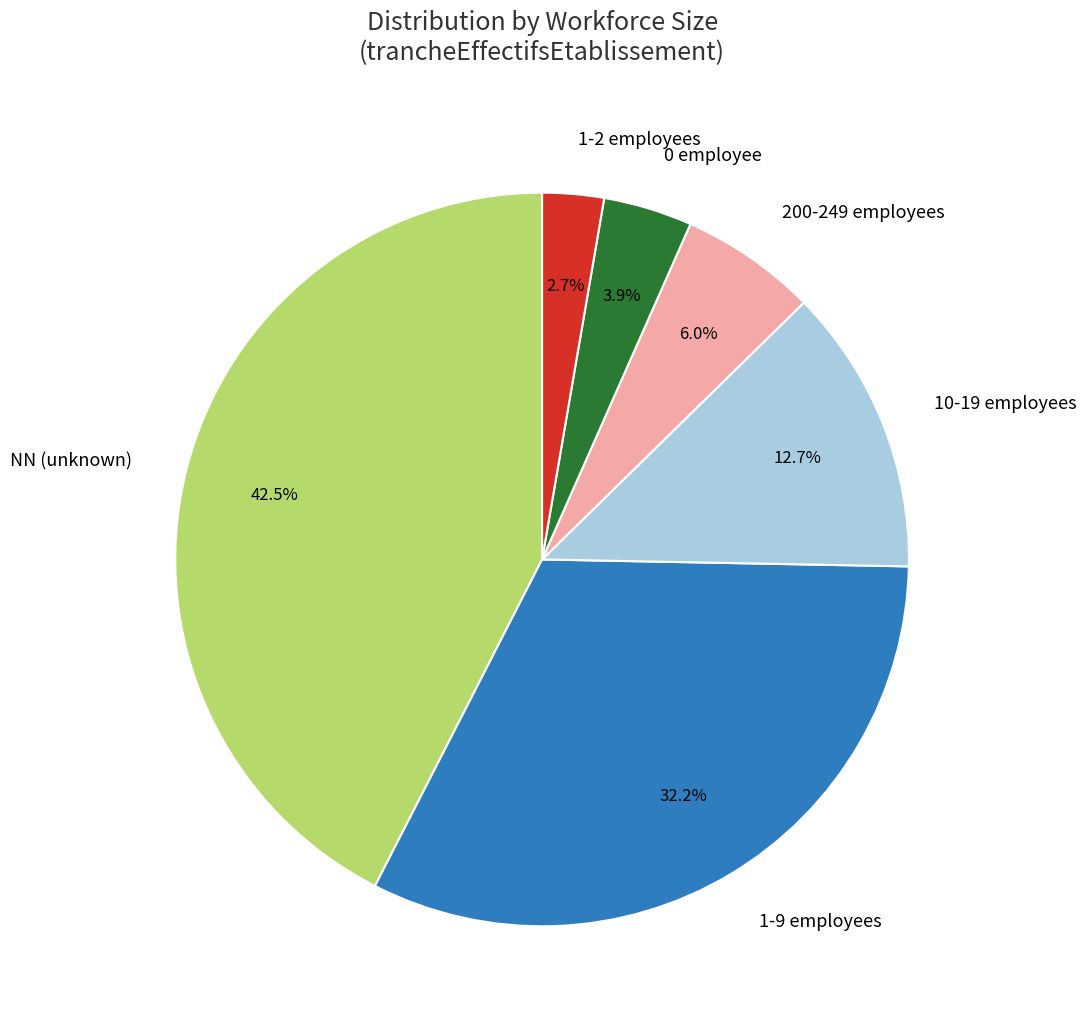

What is the largest slice in the pie chart?

NN (unknown)